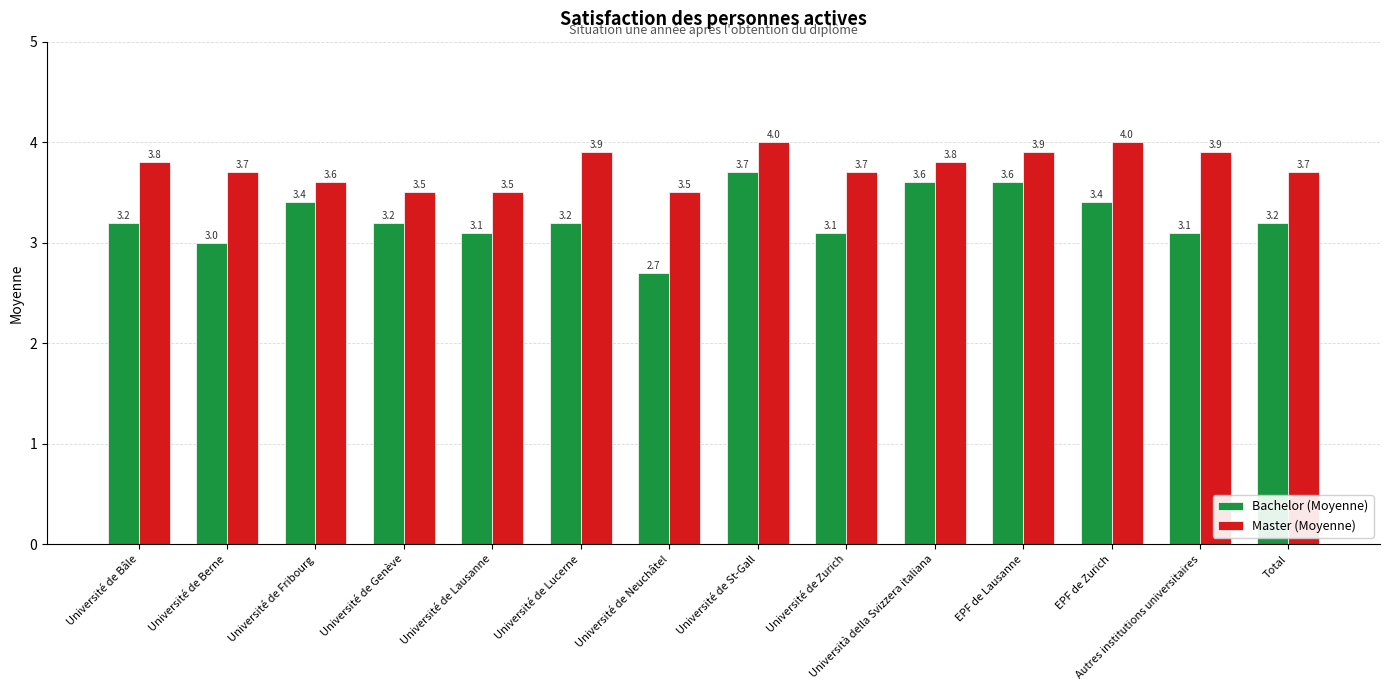

Is it true that Bachelor (Moyenne) equals 3.4 at Université de Fribourg?

True